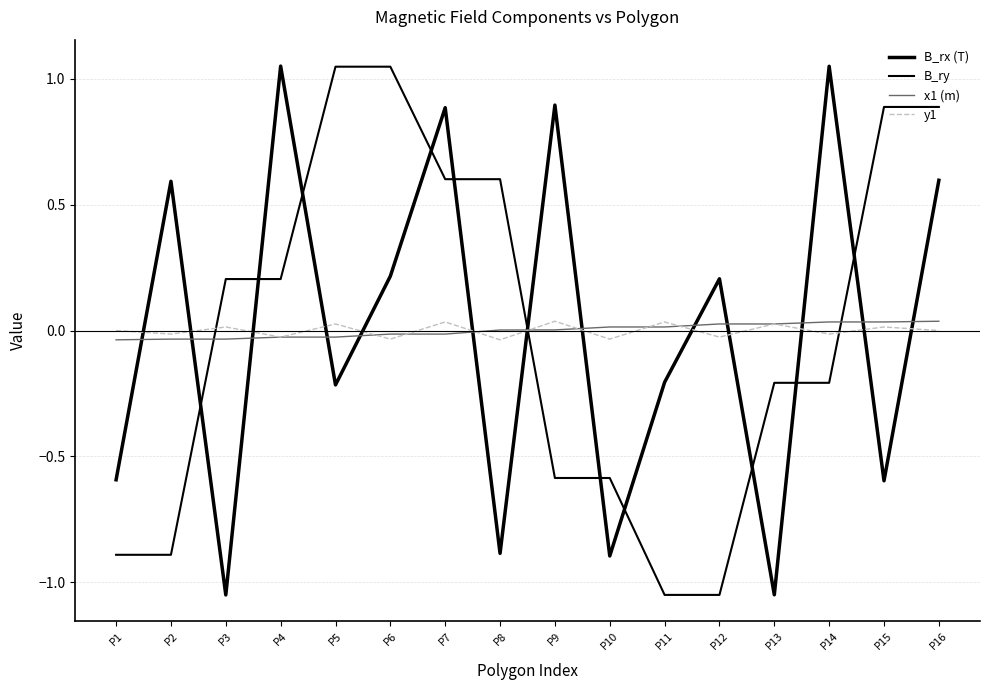

Does the chart have visible grid lines?

Yes